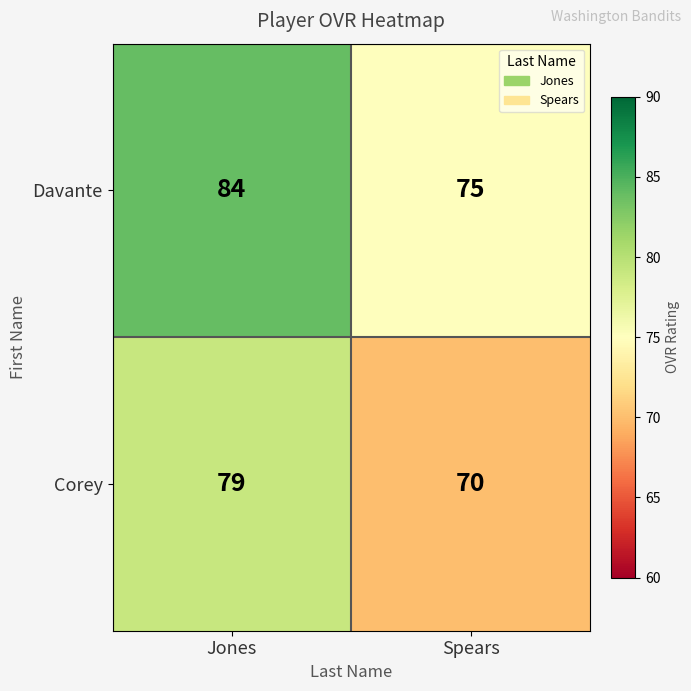

Is the value of Davante at Jones greater than the value of Corey at Spears?

Yes